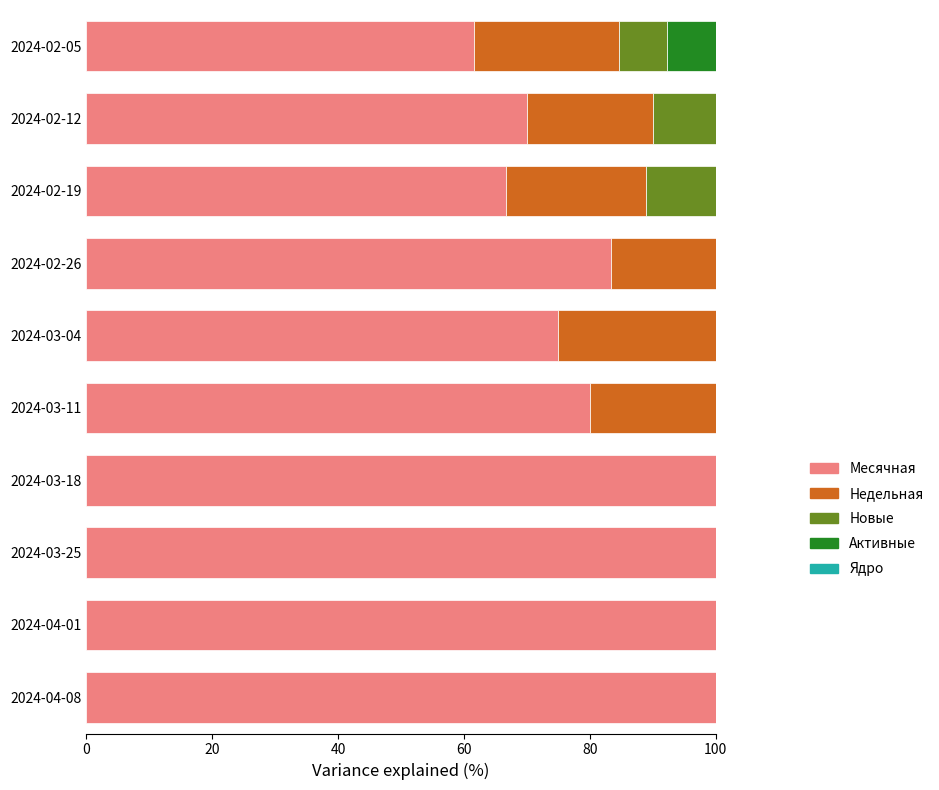

True or false: Месячная has a value of 61.5 at 2024-02-05.

True